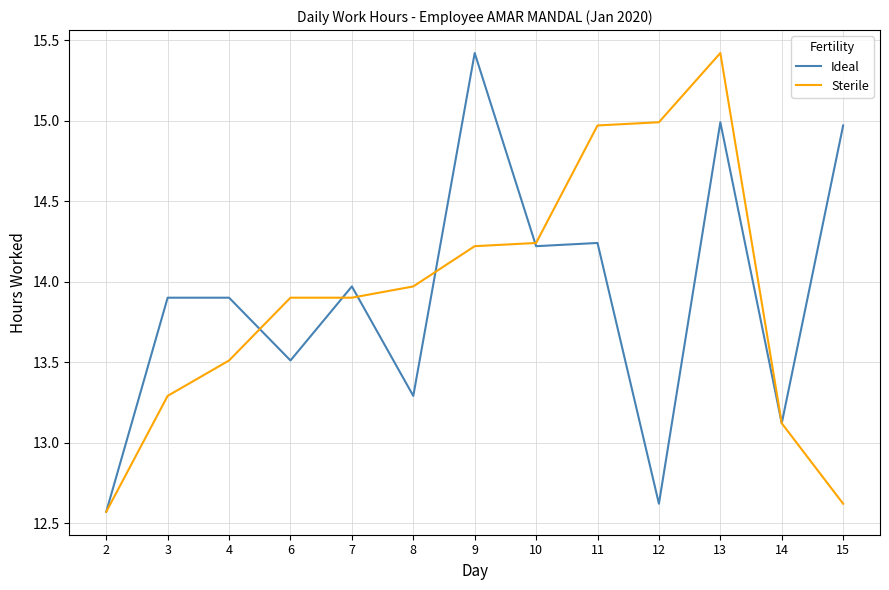

True or false: Sterile and Ideal cross at least once.

True